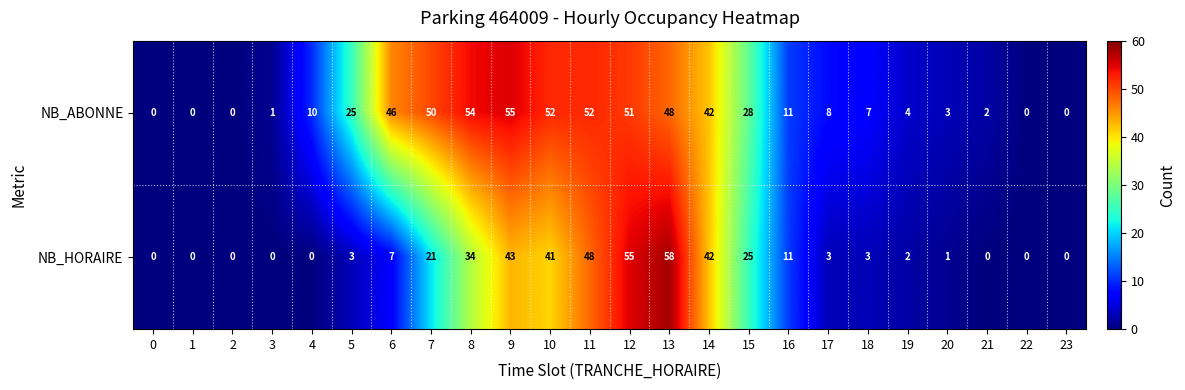

Rank the series at 13 from highest to lowest value.

NB_HORAIRE, NB_ABONNE